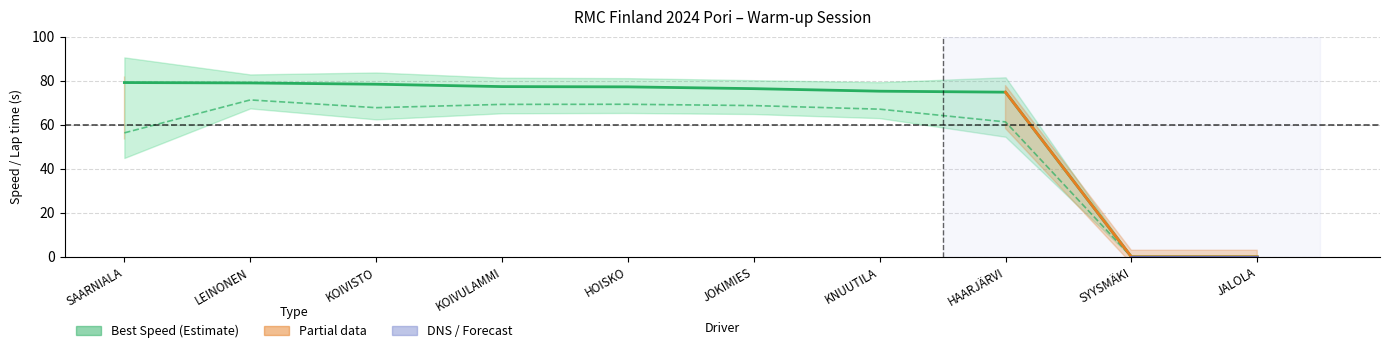

How many positive values does the Best Speed (partial) series have?

2